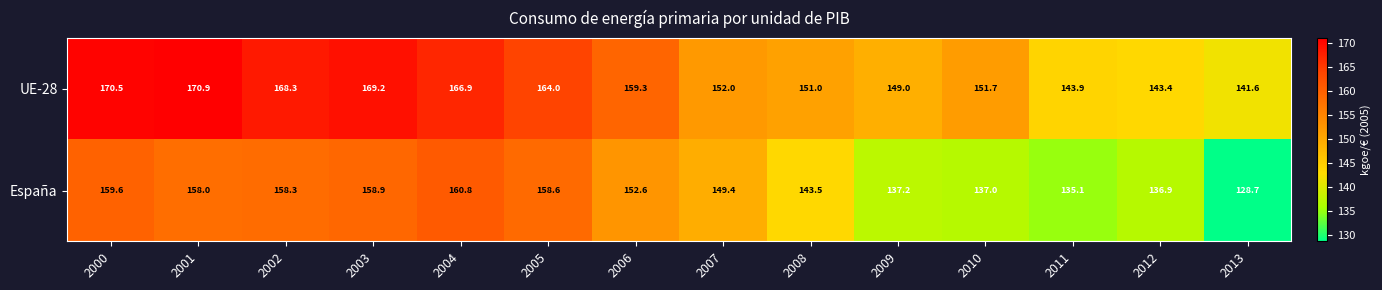

Reading right to left, list all the values displayed in this chart.

UE-28: 141.6	143.4	143.9	151.7	149.0	151.0	152.0	159.3	164.0	166.9	169.2	168.3	170.9	170.5
España: 128.7	136.9	135.1	137.0	137.2	143.5	149.4	152.6	158.6	160.8	158.9	158.3	158.0	159.6